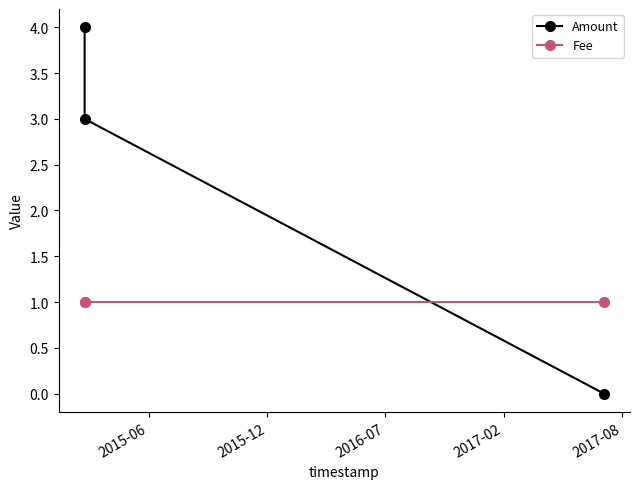

Is this an area chart (filled region under the line)?

No